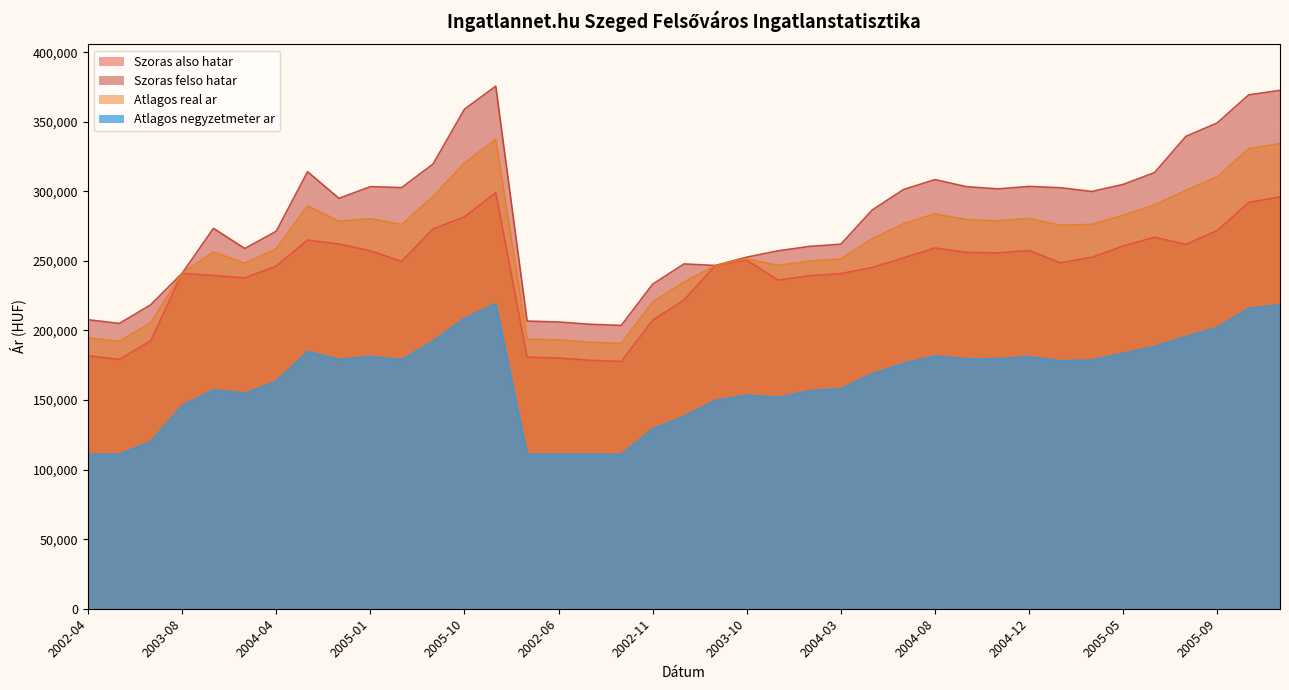

What value does the Szoras felso hatar series have at 2004-05, to the nearest 50?

286600